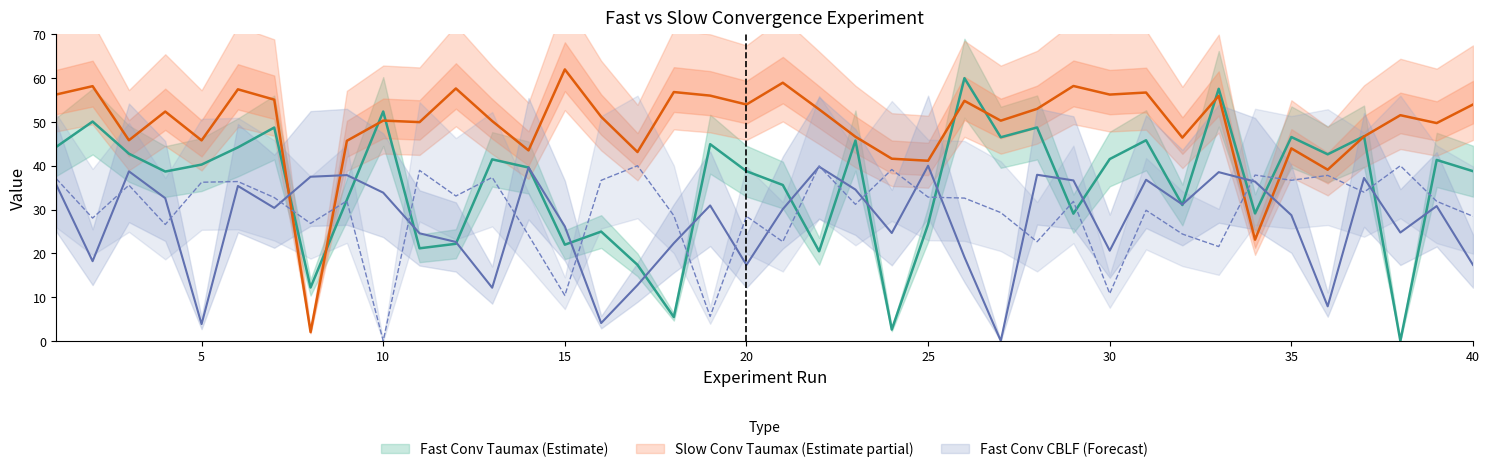

Which category has the highest value in the Fast Conv Taumax series?

26